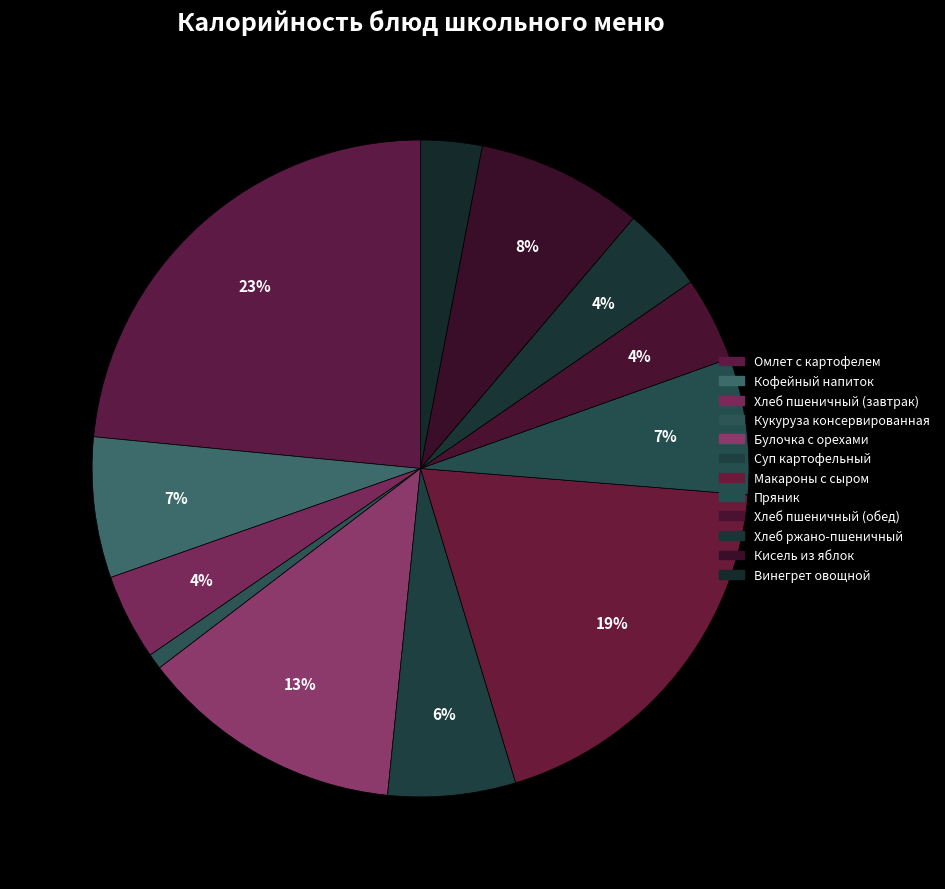

Which slice is the smallest?

Кукуруза консервированная